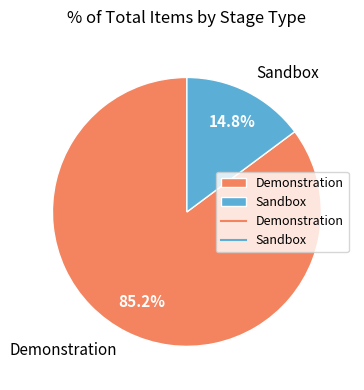

What percentage is the Sandbox slice, to the nearest percent?

15%